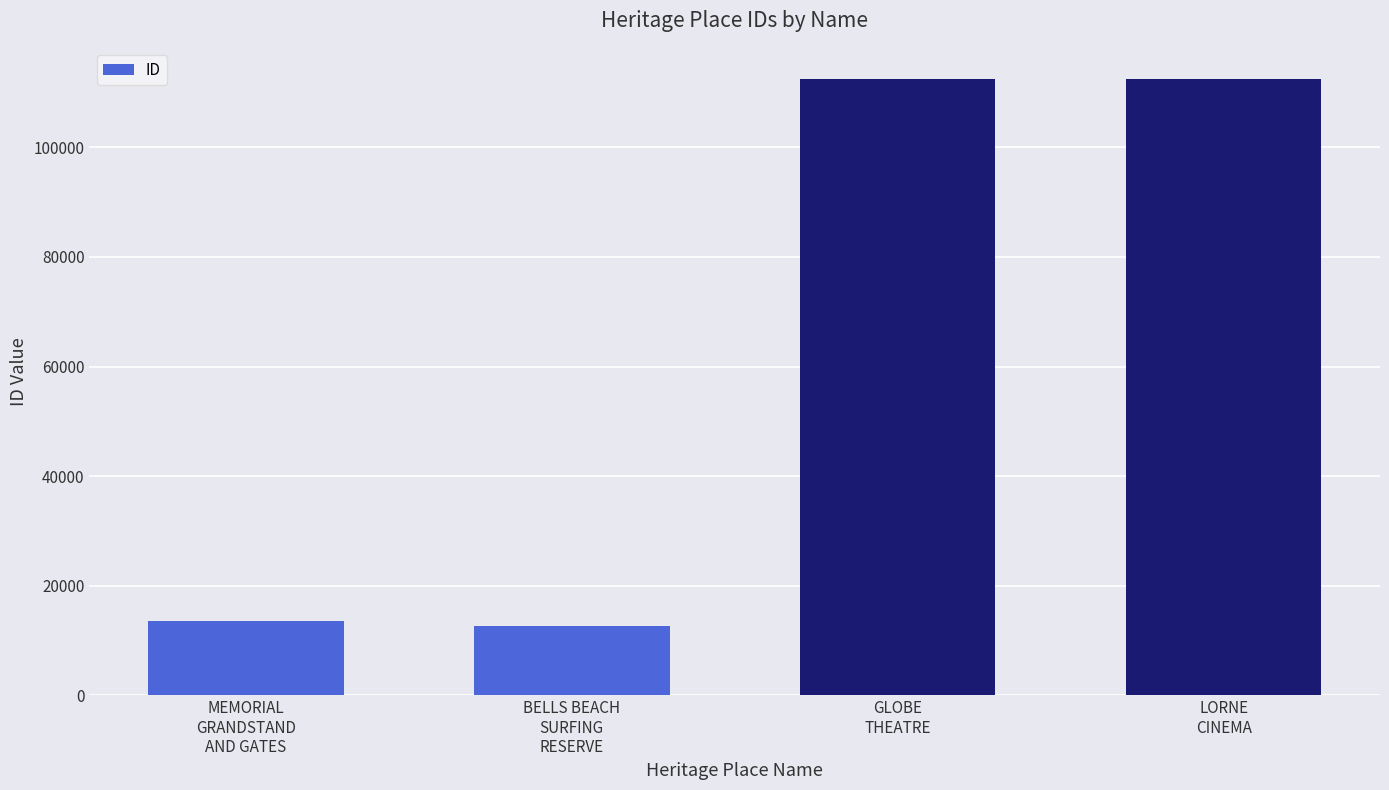

How many series are shown in this chart?

1